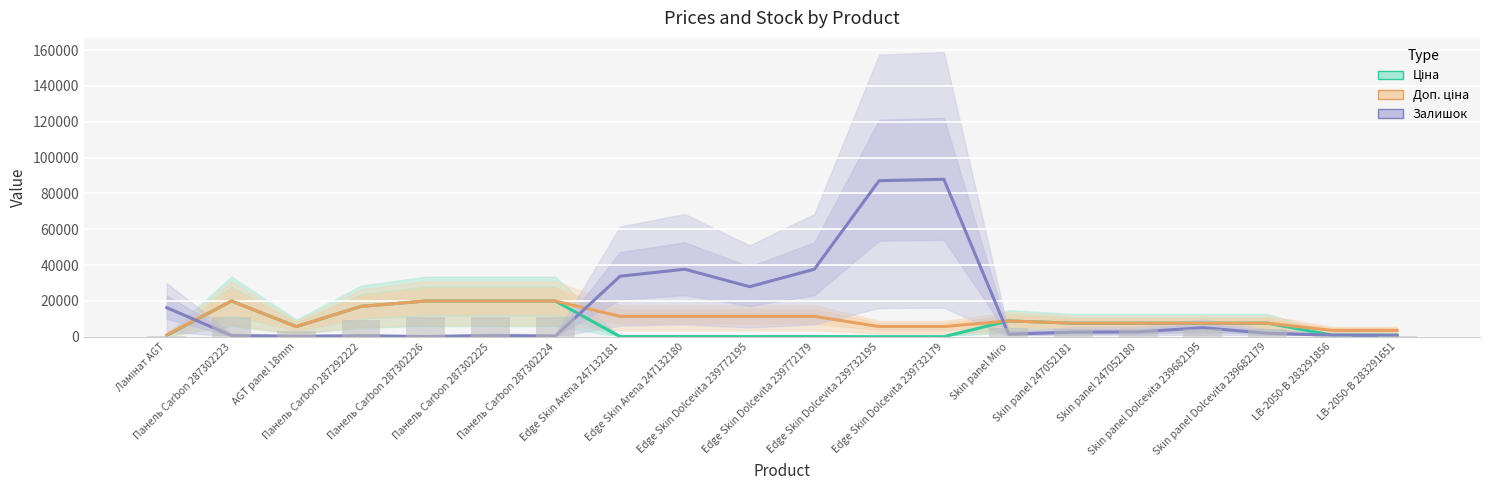

Rank the series by their maximum value, from highest to lowest.

Залишок, Ціна, Доп. ціна